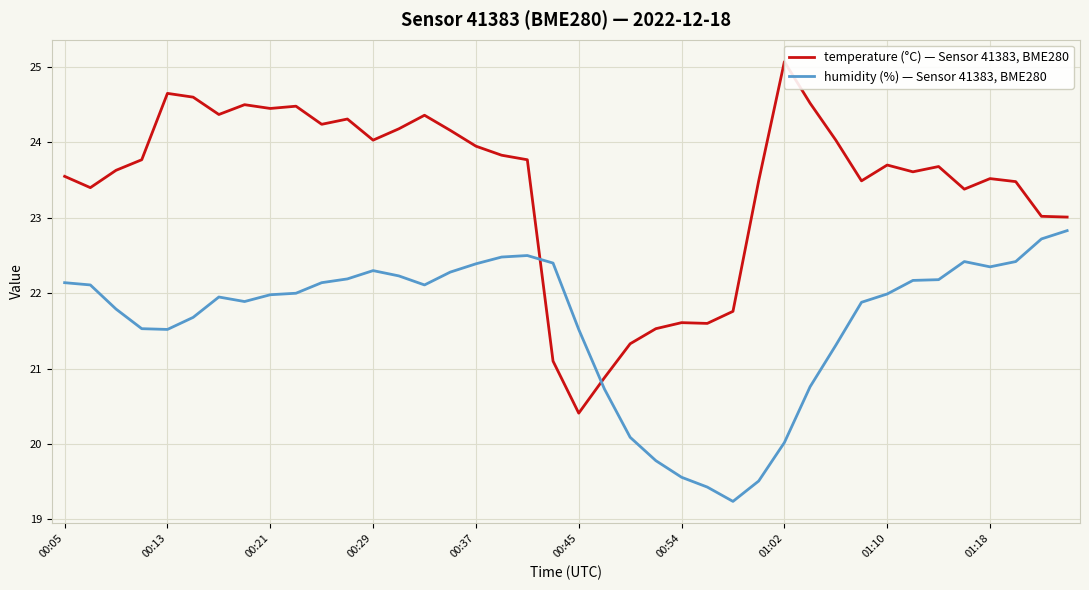

What is the difference between the second highest and minimum values in the humidity series?

3.5